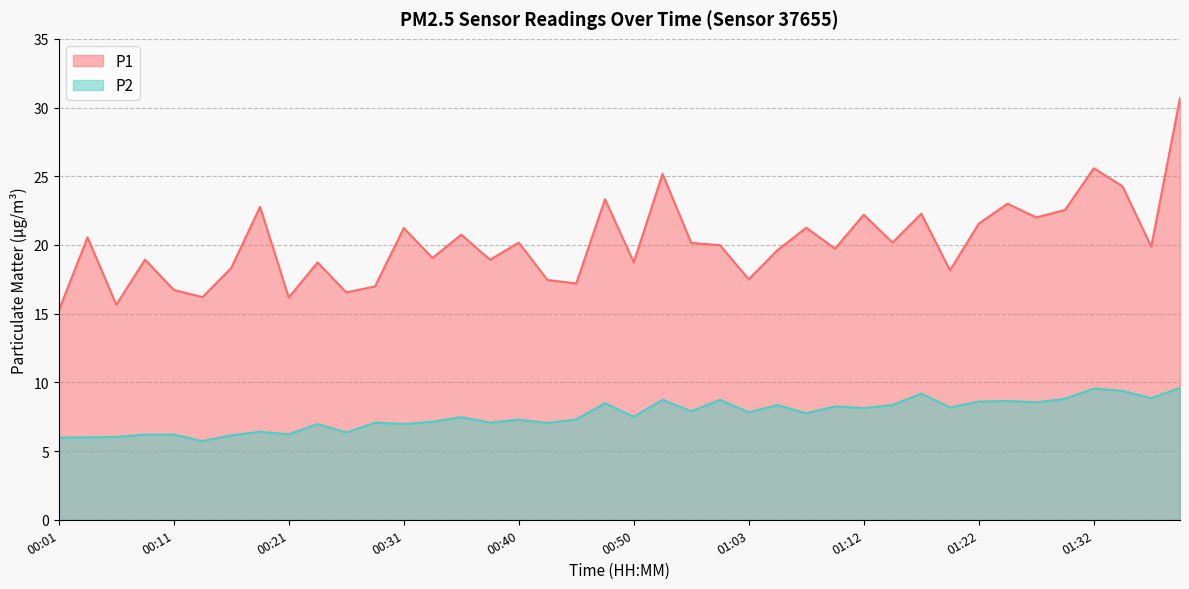

What is the difference between the P1 values at 01:12 and 00:09?

3.3